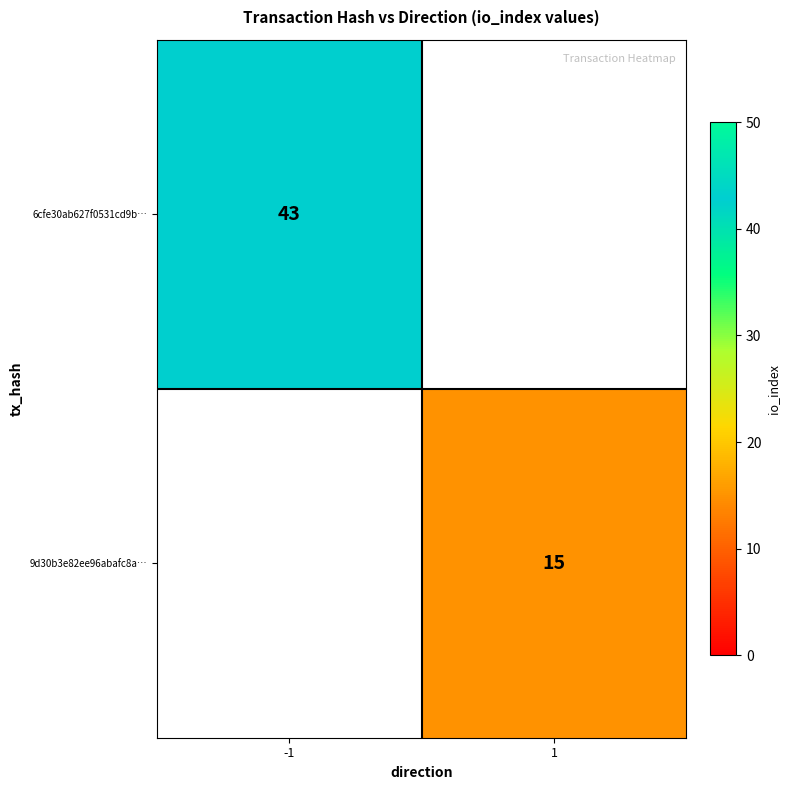

The value of 9d30b3e82ee96abafc8a… at 1 is 15. True or false?

True